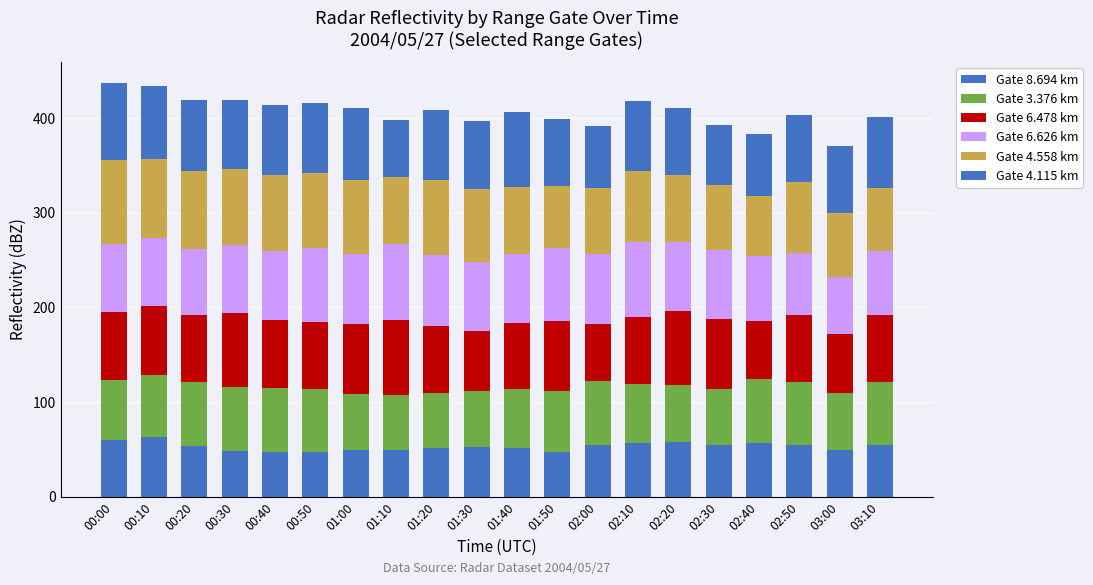

What position from the left is 00:00?

1